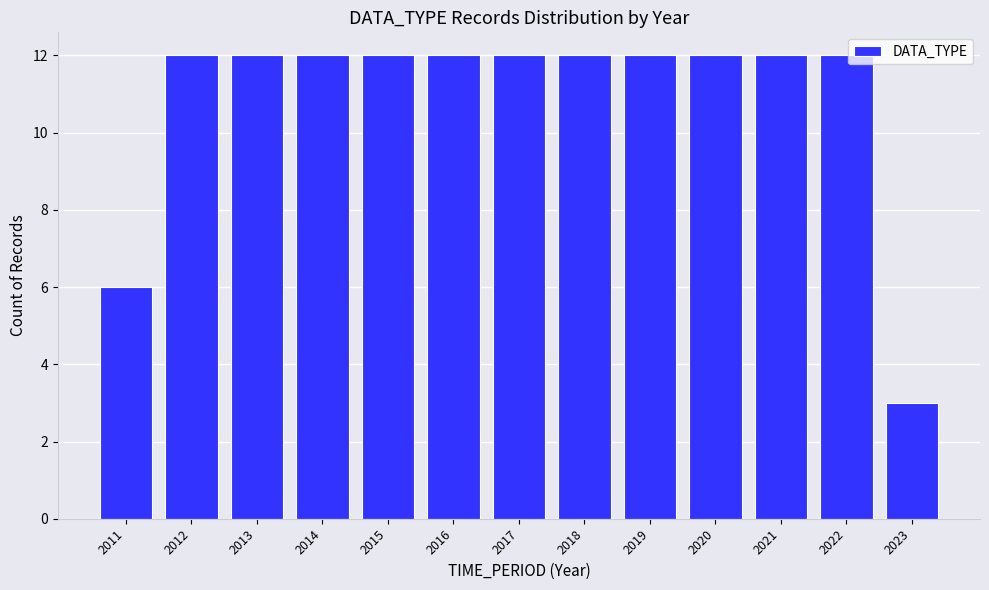

Reading right to left, list all the values displayed in this chart.

3	12	12	12	12	12	12	12	12	12	12	12	6